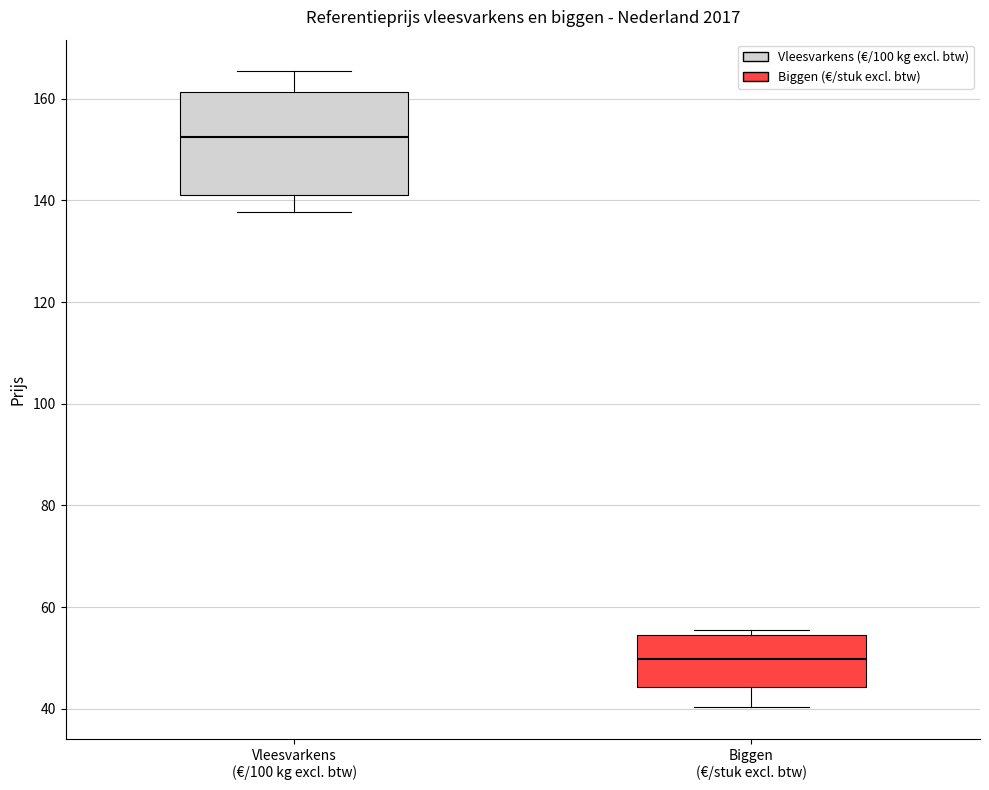

Reading left to right, transcribe this box plot: for each box, give where its median line is, the range the box spans, and where its two whiskers end, as read against the y-axis. The values are not printed on the chart, so give them approximately, as read against the axis.

Vleesvarkens (€/100 kg excl. btw): median 152, box 142 to 162, whiskers 138 to 166
Biggen (€/stuk excl. btw): median 50, box 44 to 54, whiskers 40 to 56